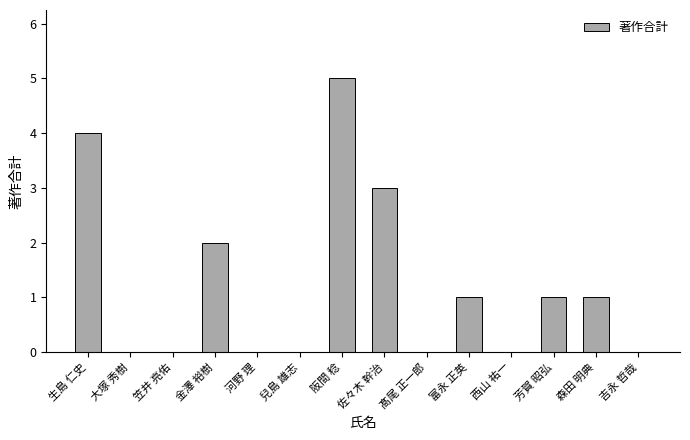

What is the approximate value at 森田 明典?

1